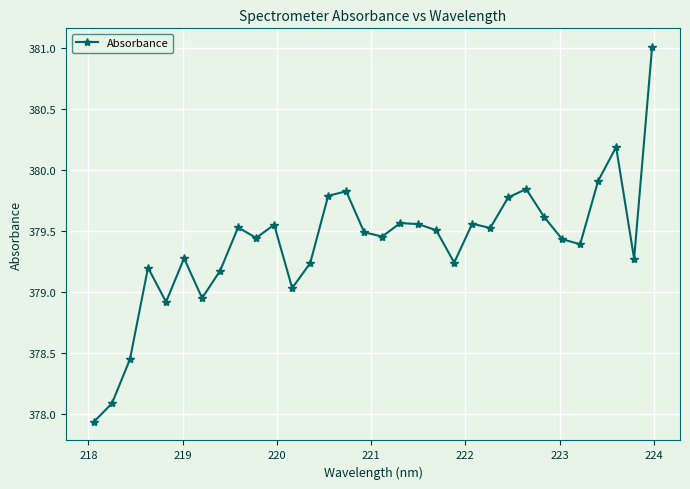

How many interior local peaks (higher than both neighbors) does the data have?

9